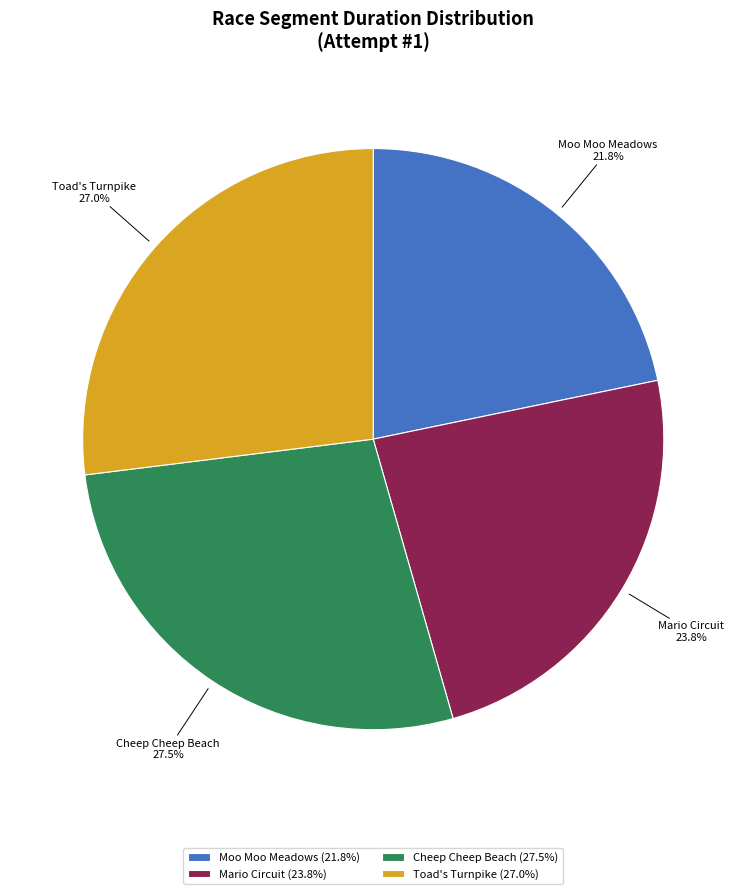

Approximately how many times larger is the value at Mario Circuit compared to Toad's Turnpike?

0.9